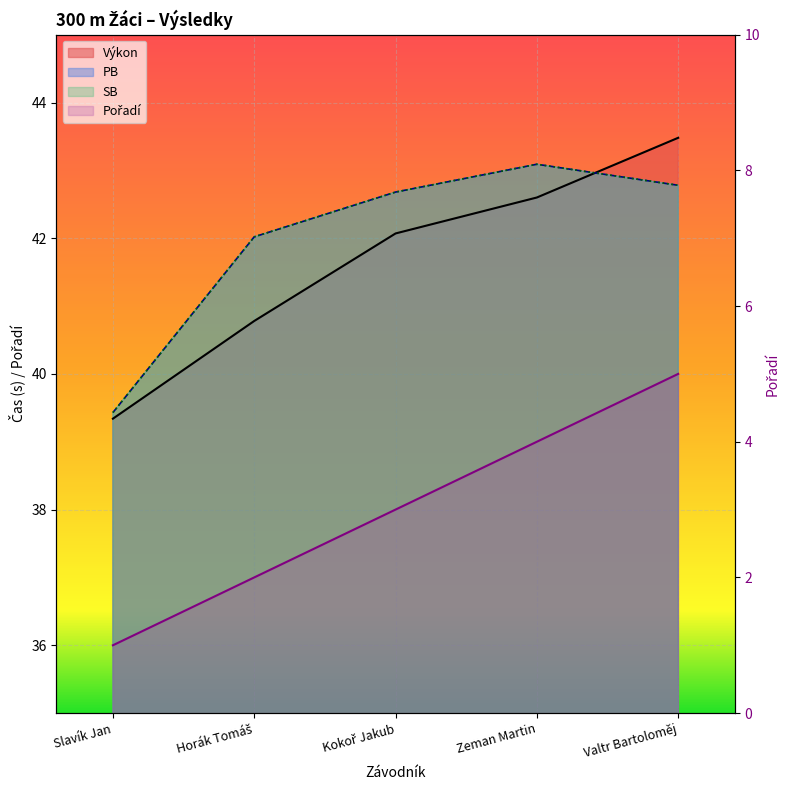

At how many categories does at least one series exceed 29?

5